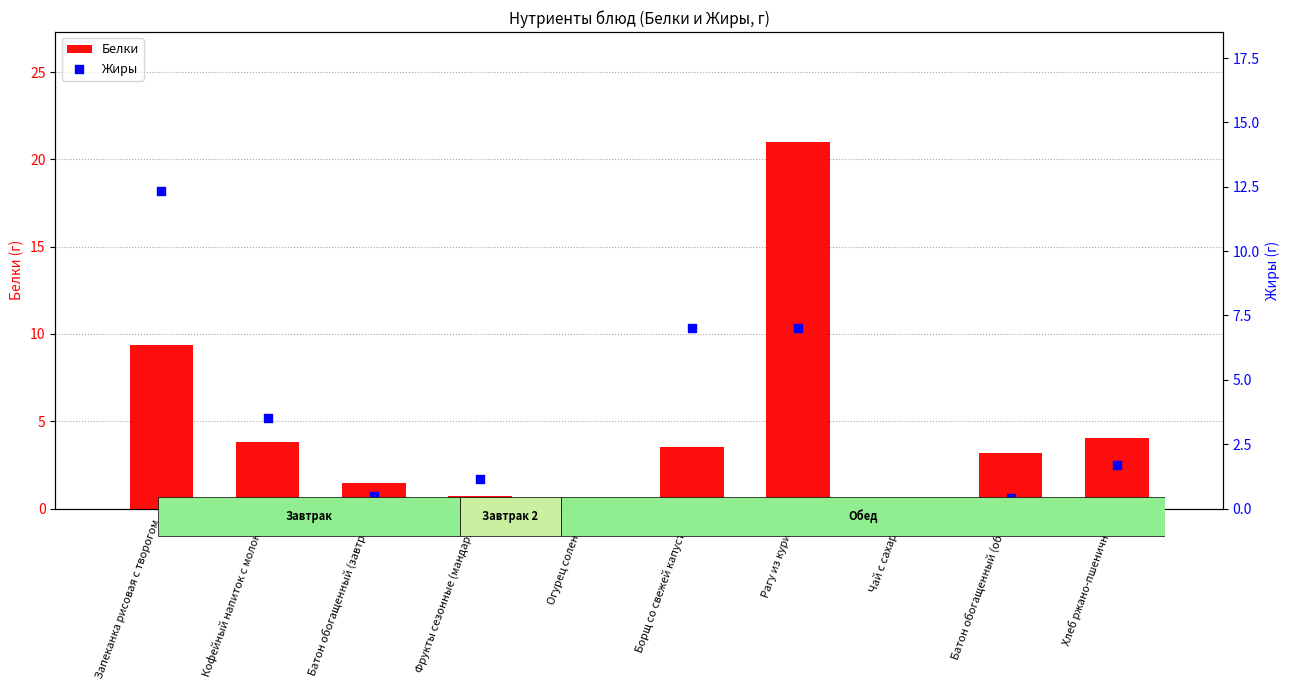

Which series reaches the maximum Y coordinate?

Белки